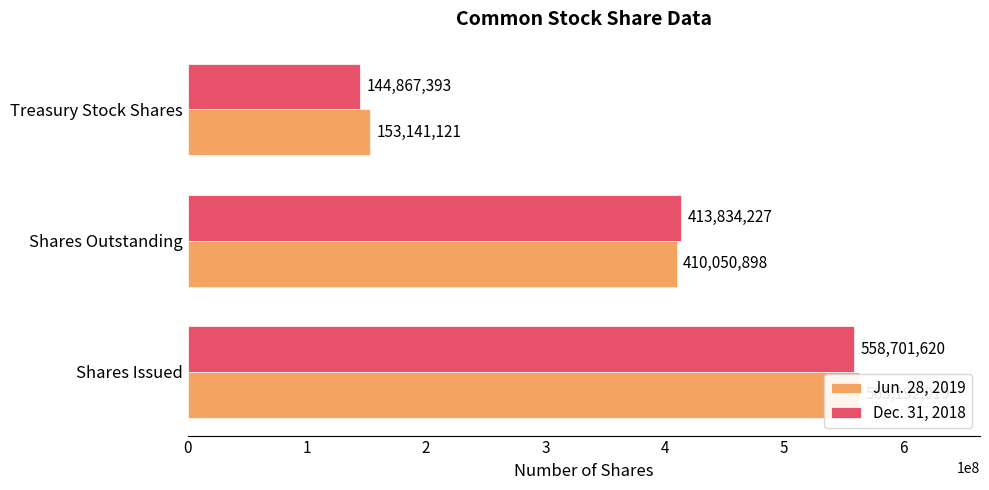

Which series has the largest total across all categories?

Jun. 28, 2019